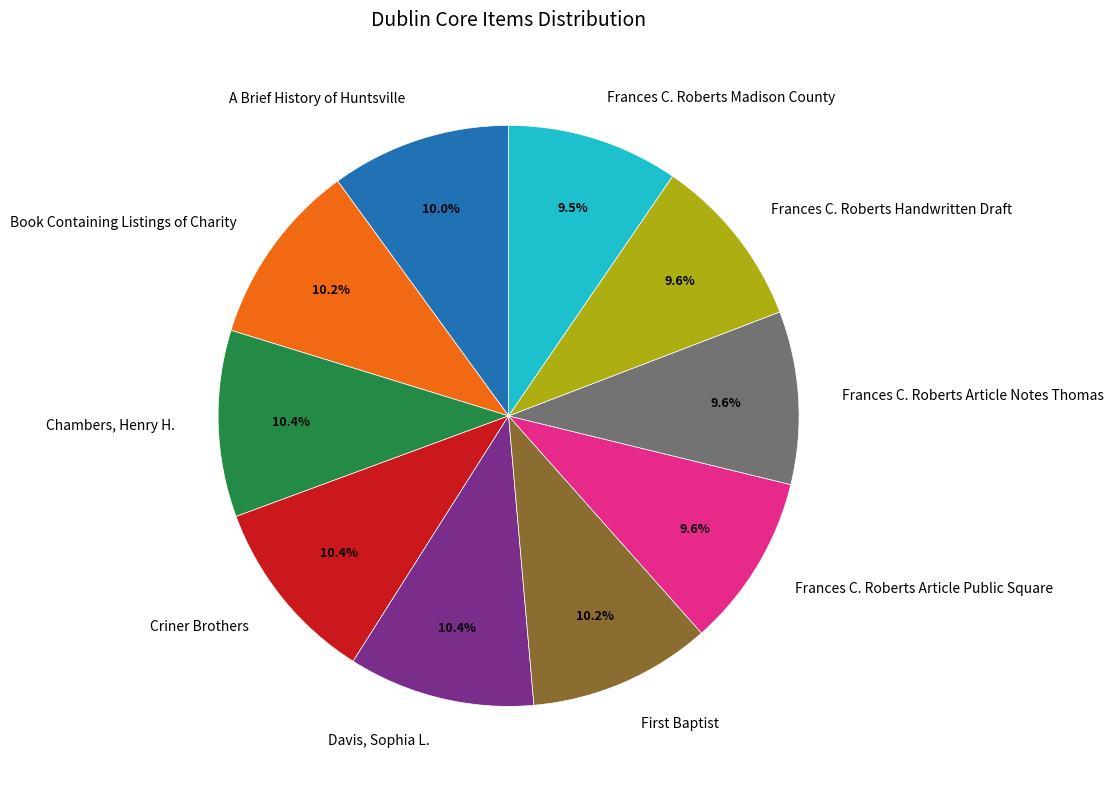

The Frances C. Roberts Handwritten Draft slice represents 1% of the pie. True or false?

False